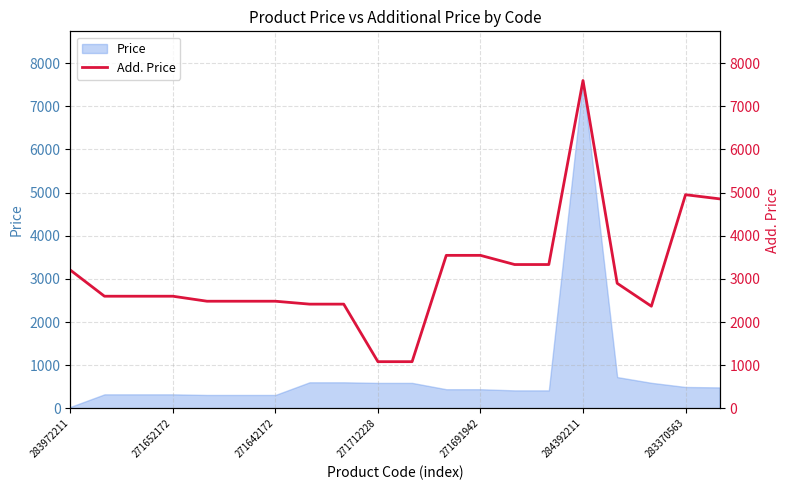

What is the average value?

3093.0